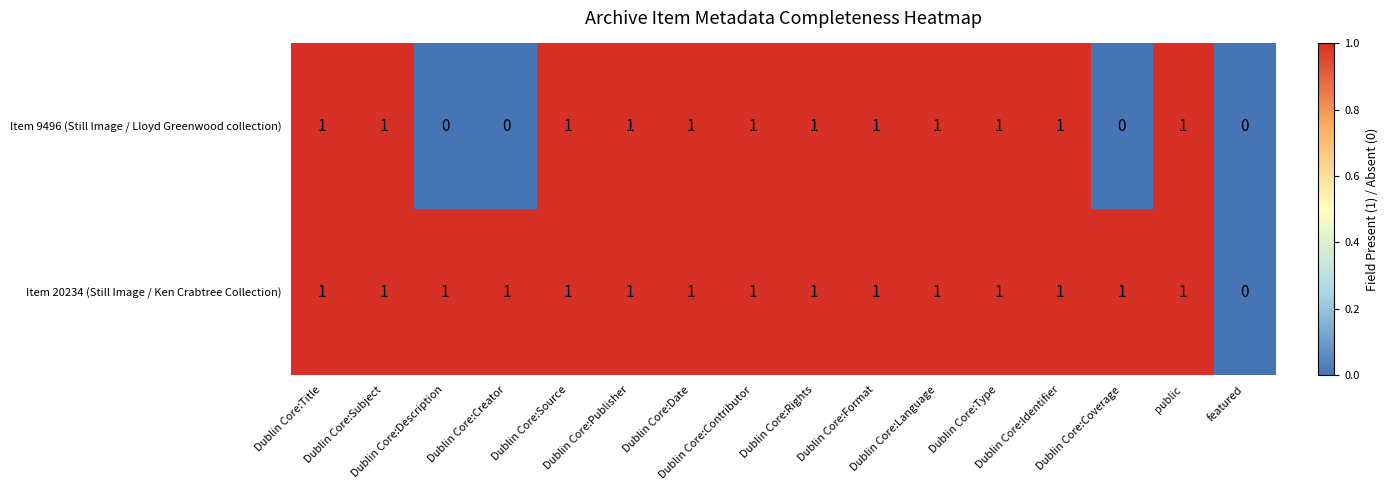

How many Item 9496 (Still Image / Lloyd Greenwood collection) values are between 1 and 2?

12